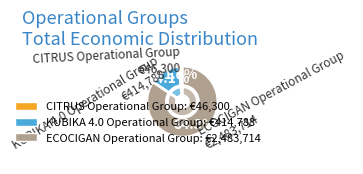

To the nearest percent, what is the combined percentage of ECOCIGAN Operational Group and CITRUS Operational Group?

86%